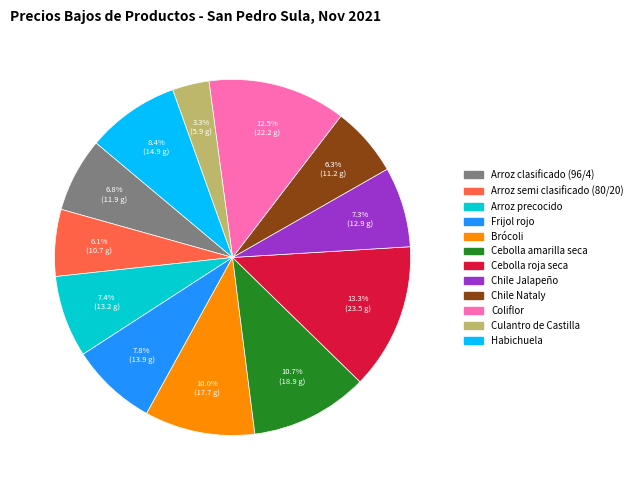

What percentage is NOT represented by Arroz semi clasificado (80/20)?

93.9%